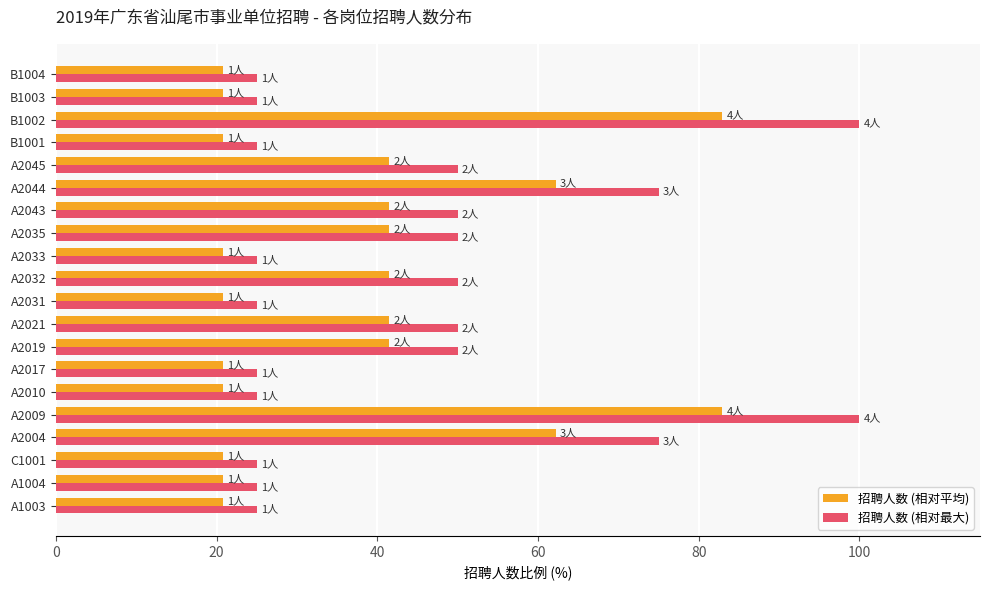

List the series in order of their overall mean, lowest first.

招聘人数 (相对平均), 招聘人数 (相对最大)